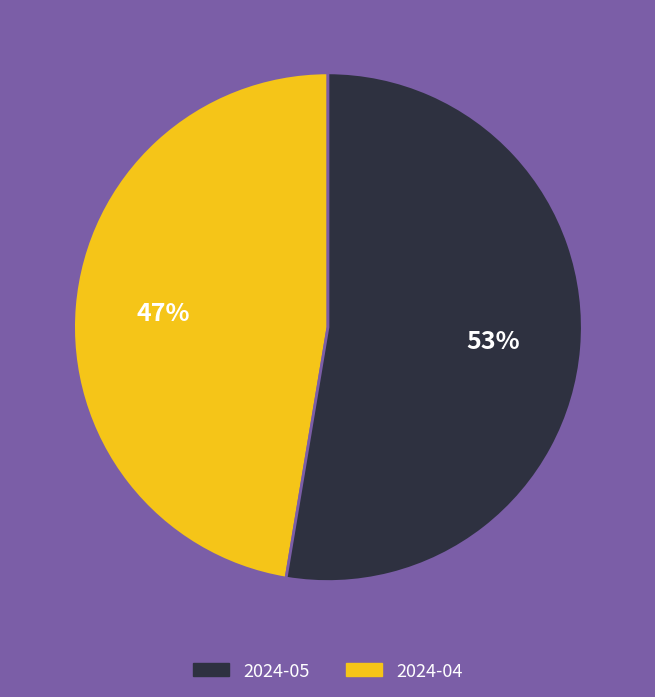

To the nearest percent, what is the average slice percentage?

50%